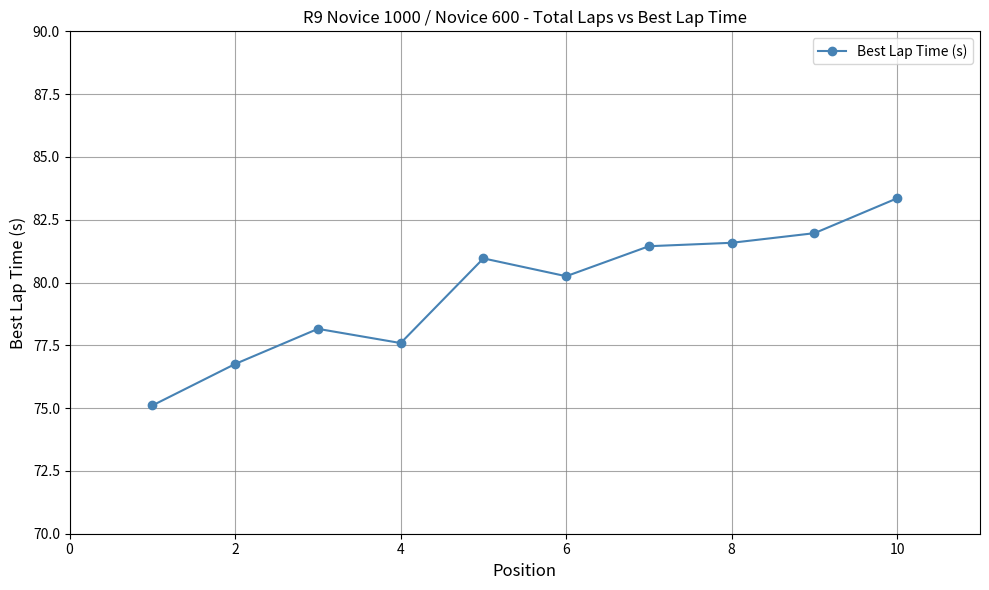

True or false: there are more than 0 points higher than both neighbors.

True